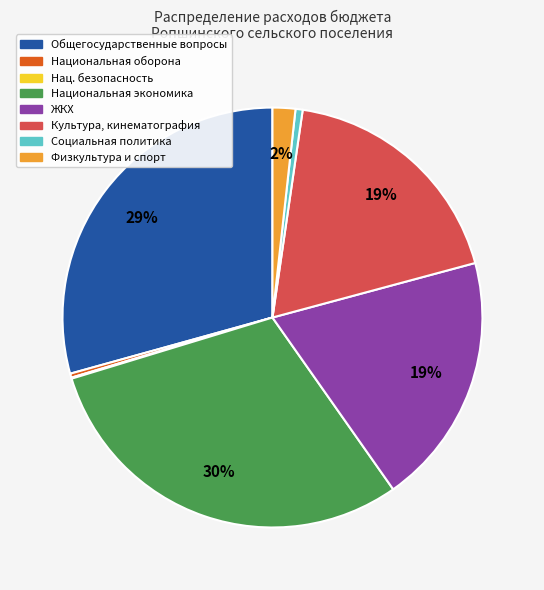

Do Социальная политика and ЖКХ together represent more than half of the pie?

No